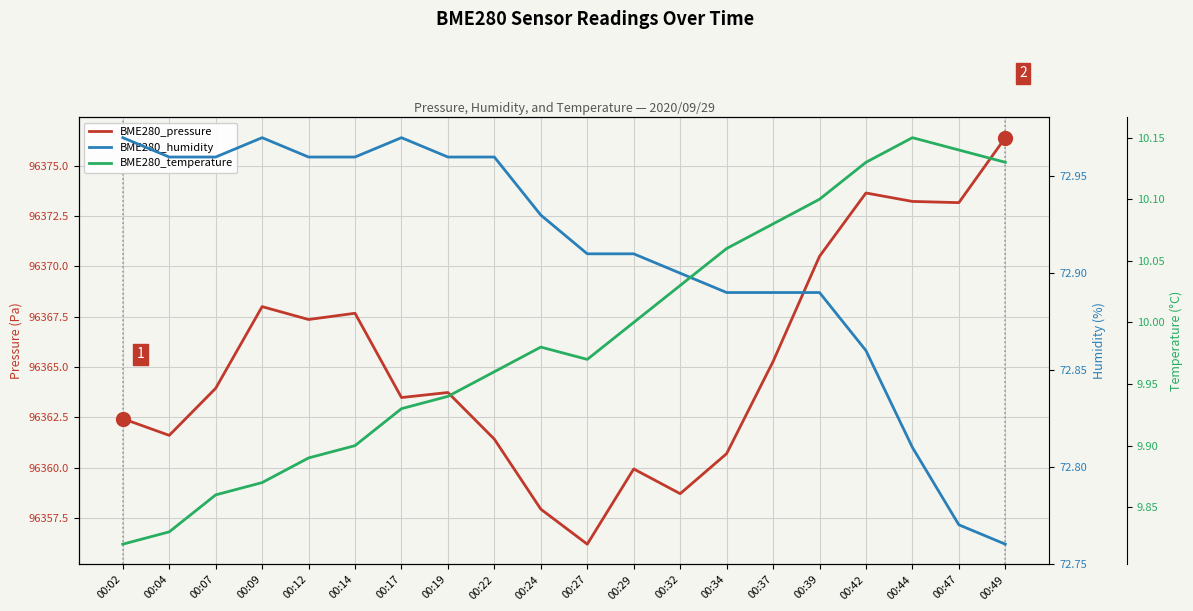

True or false: BME280_pressure and BME280_temperature cross at least once.

False